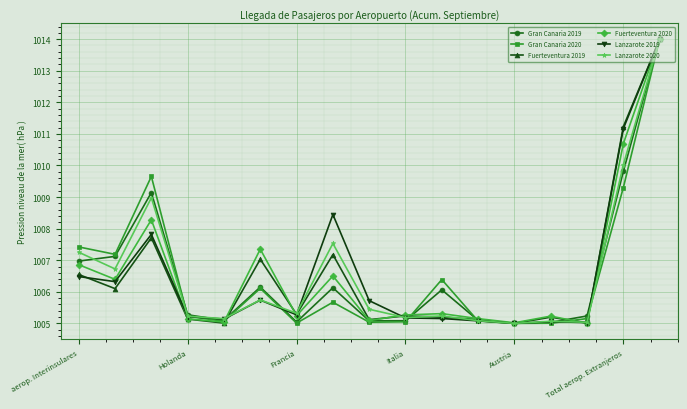

What is the greatest value displayed?

1014.0